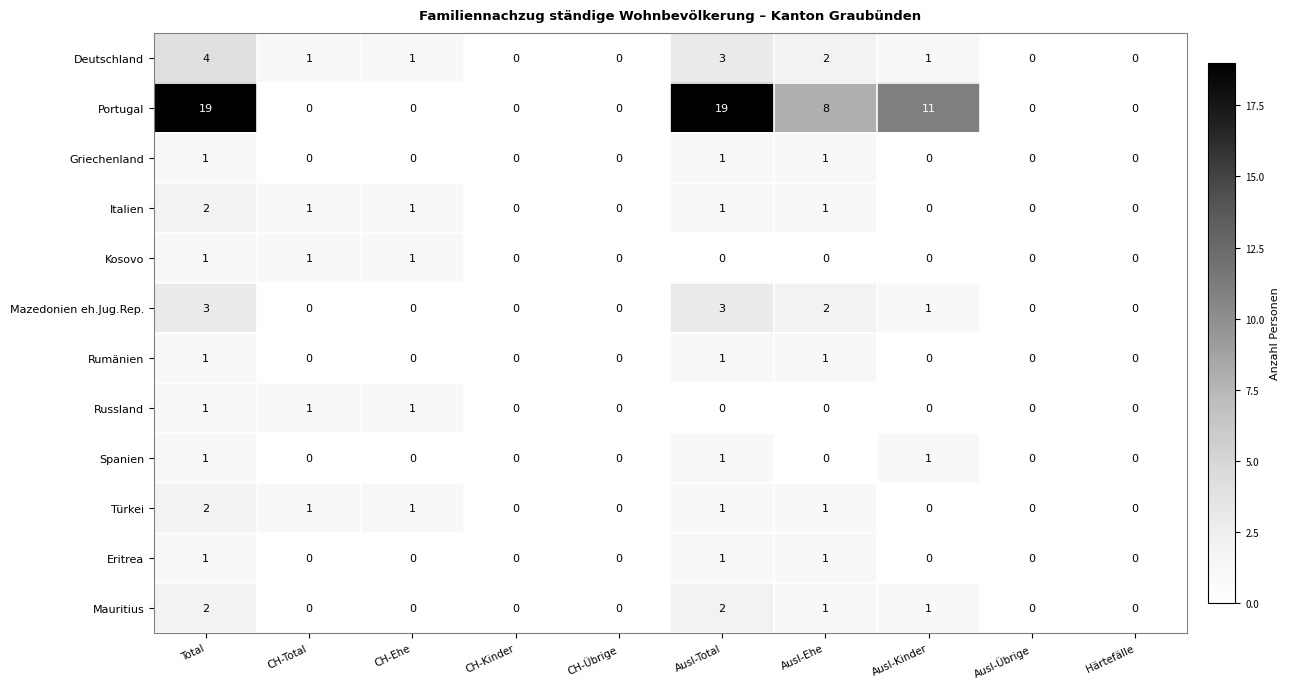

The value of Türkei at CH-Übrige is 0. True or false?

True